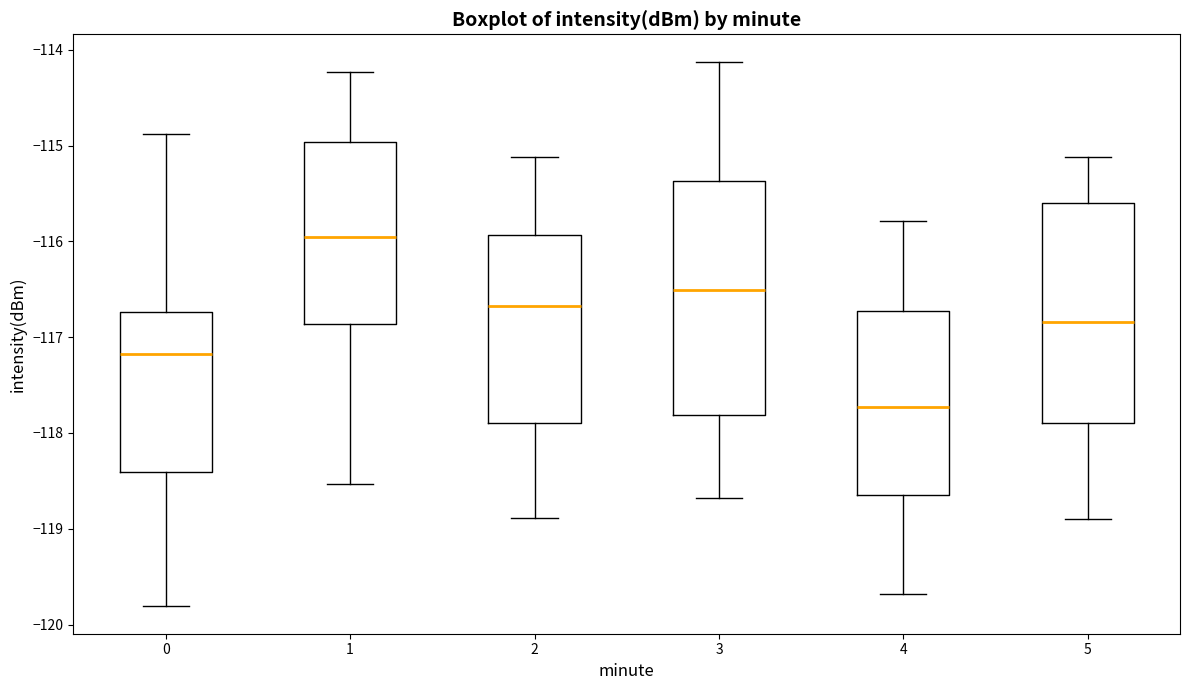

Reading left to right, read every box against the y-axis: the position of its median line, the range the box covers, and the ends of its whiskers. The values are not printed on the chart, so give them approximately, as read against the axis.

0: median -117.2, box -118.4 to -116.7, whiskers -119.8 to -114.9
1: median -116.0, box -116.9 to -115.0, whiskers -118.5 to -114.2
2: median -116.7, box -117.9 to -115.9, whiskers -118.9 to -115.1
3: median -116.5, box -117.8 to -115.4, whiskers -118.7 to -114.1
4: median -117.7, box -118.7 to -116.7, whiskers -119.7 to -115.8
5: median -116.8, box -117.9 to -115.6, whiskers -118.9 to -115.1